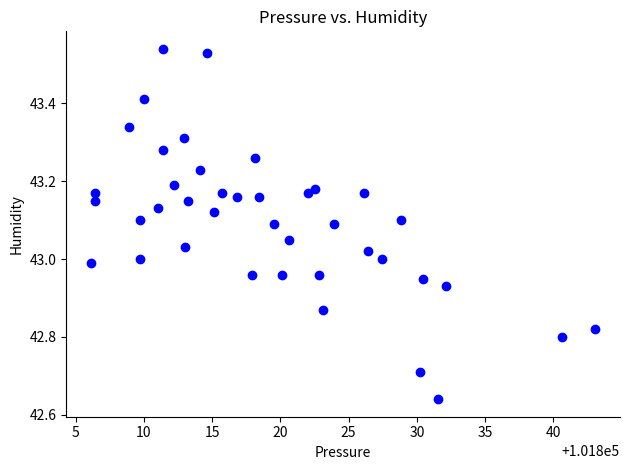

What is the range of X values (max minus min)?

36.9